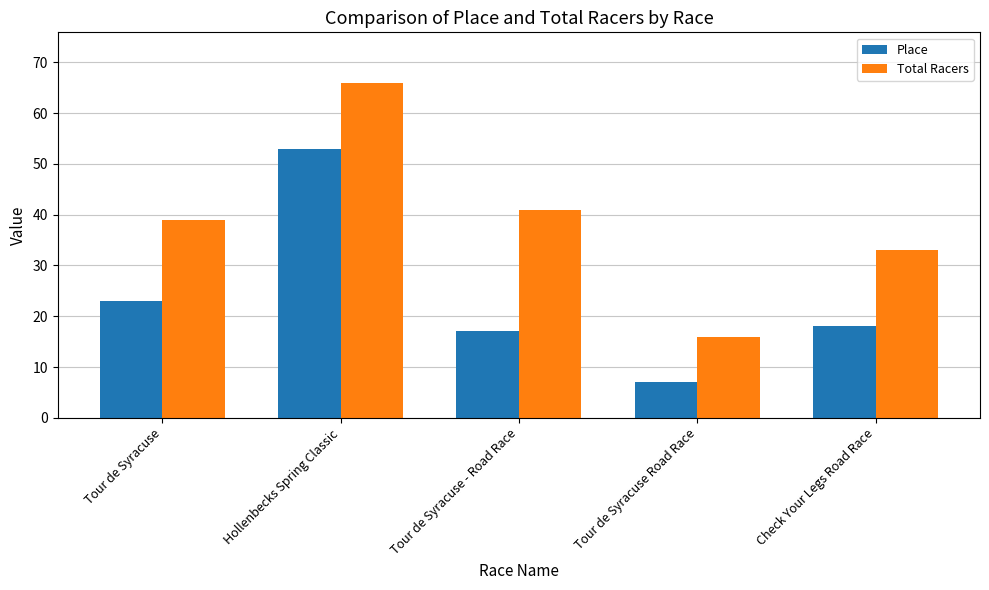

At how many categories does at least one series exceed 19?

4